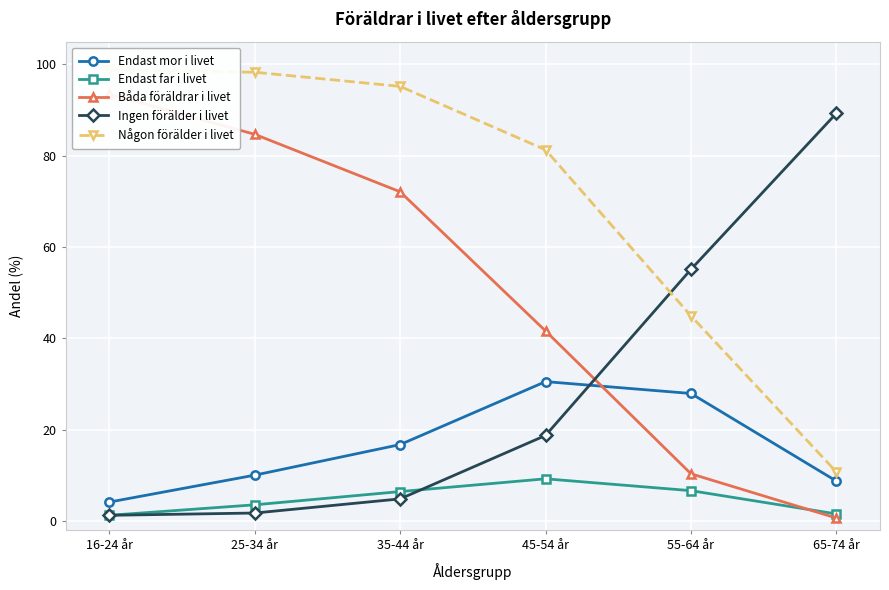

What is the spread (max minus min) of values at 16-24 år?

97.6